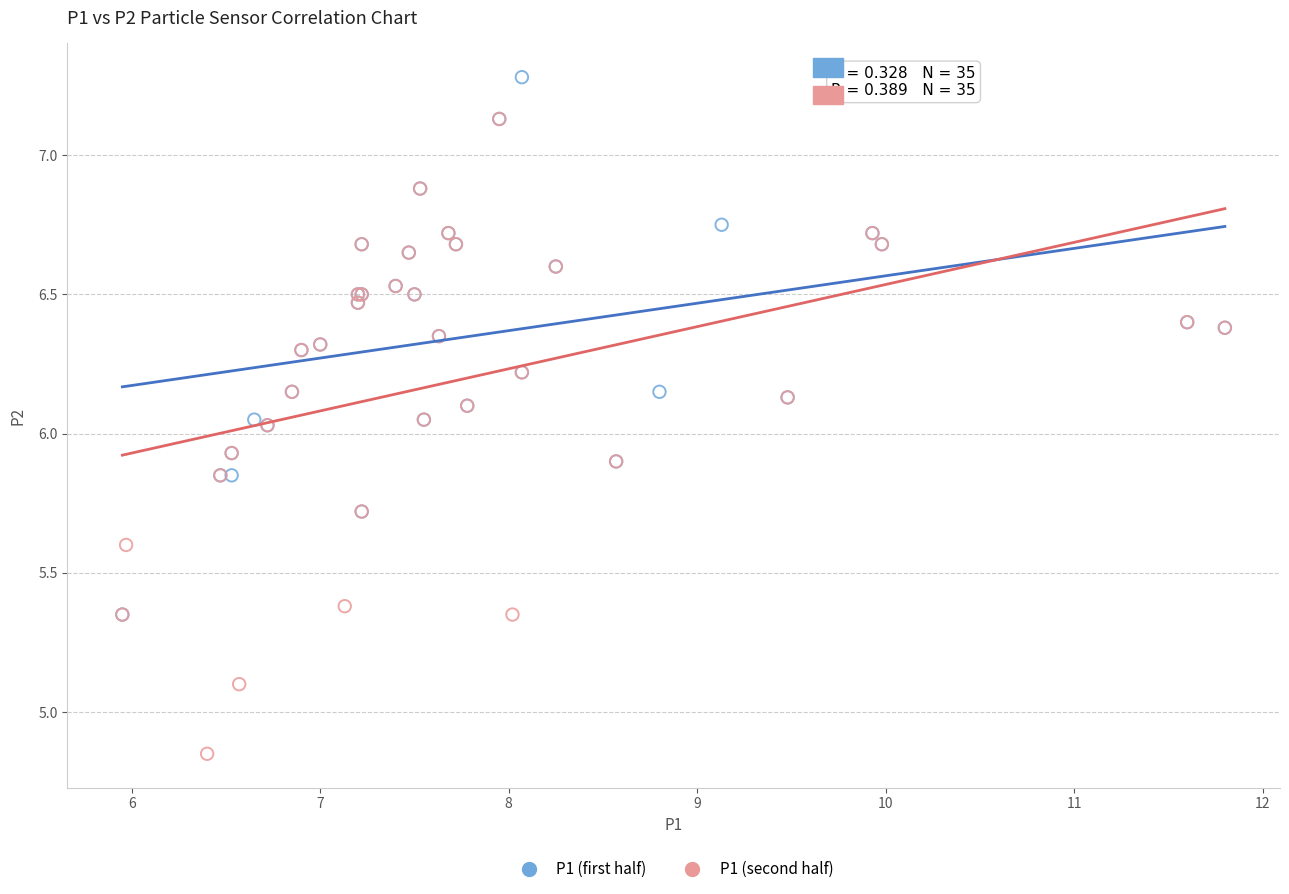

What are all the series names shown in the legend?

P1 (first half), P1 (second half)